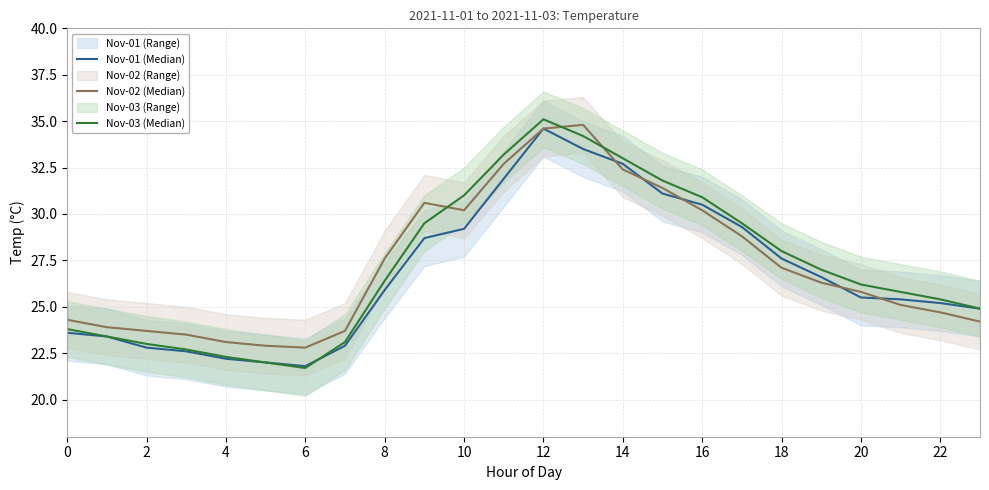

After their last crossing, which series has the higher values: Nov-03 (Median) or Nov-01 (Median)?

Nov-03 (Median)